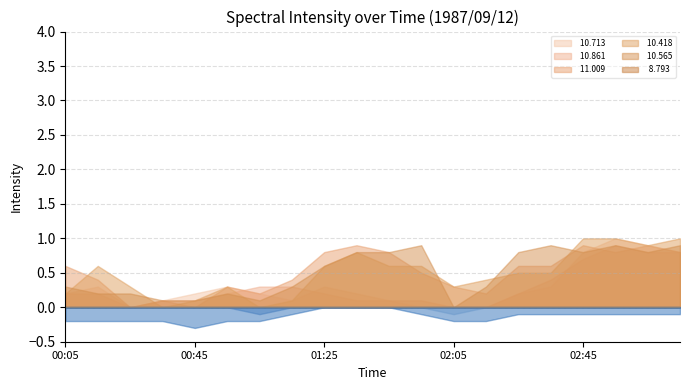

Where is the first local maximum for  10.861?

02:55